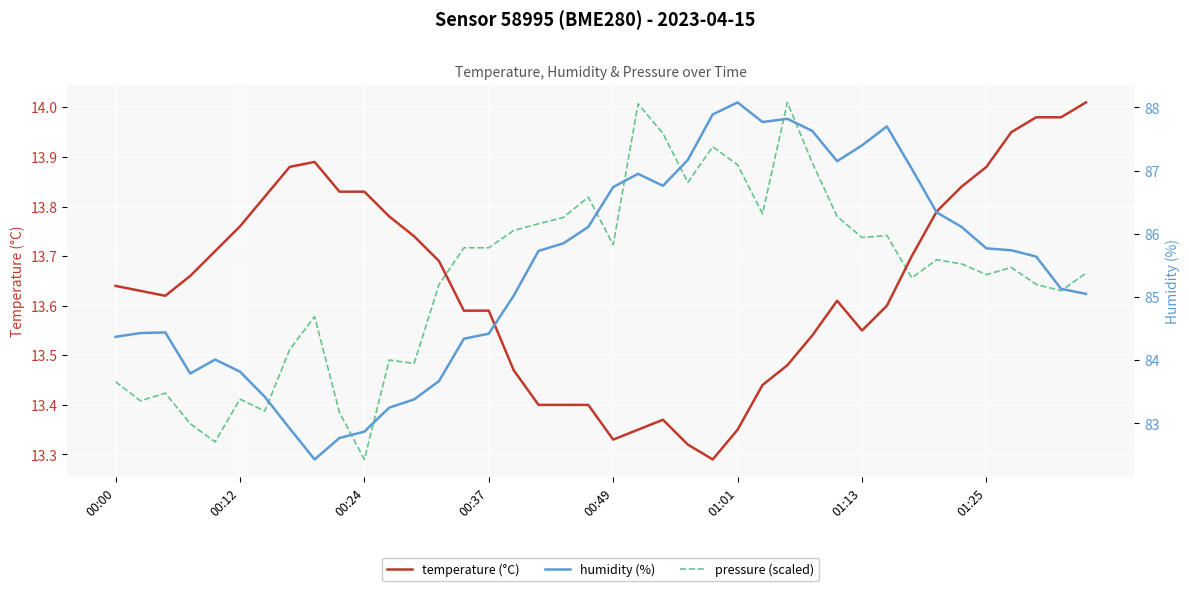

How many lines are shown in the chart?

3